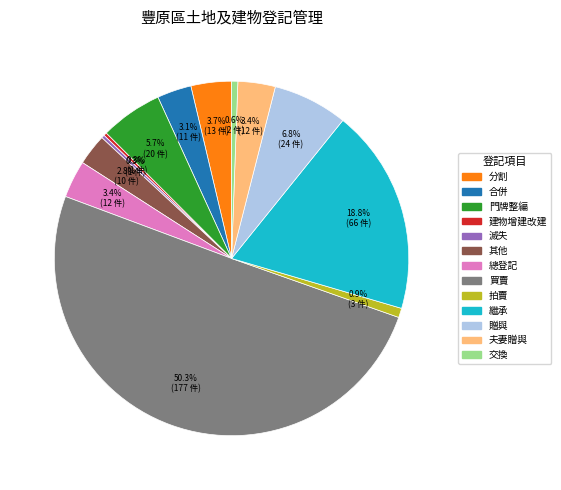

Which has a higher value, 合併 or 滅失?

合併